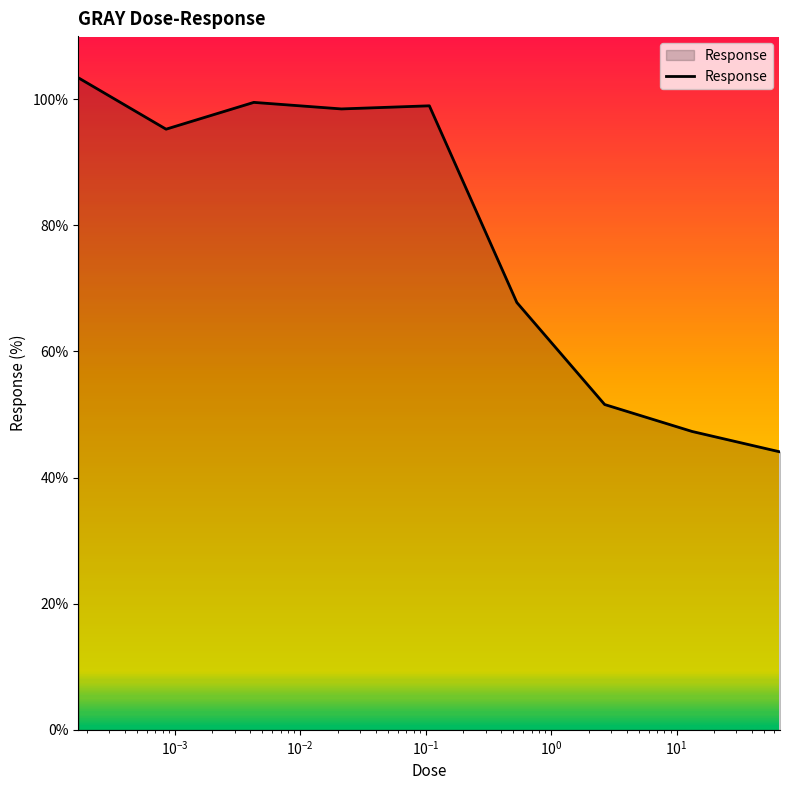

Does the chart display data point markers on the line(s)?

No